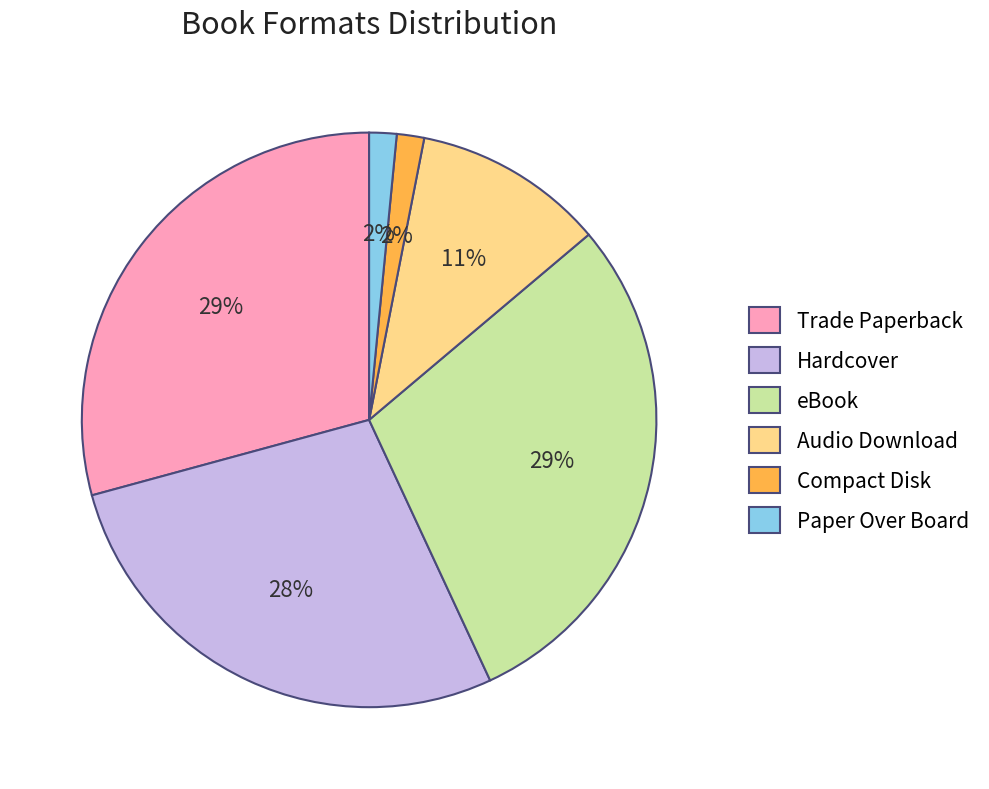

Does Trade Paperback account for over 50% of the chart?

No